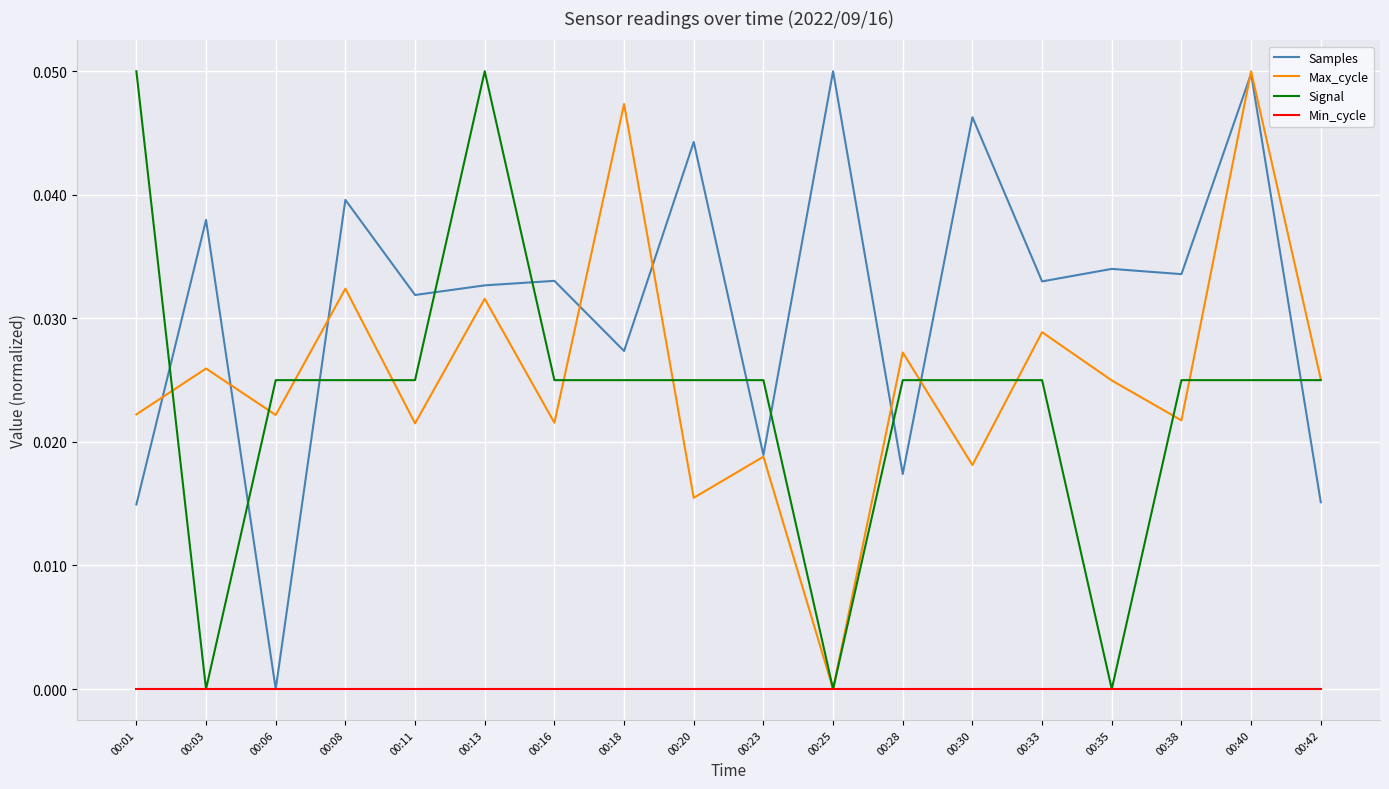

Which series has the largest total across all categories?

Samples